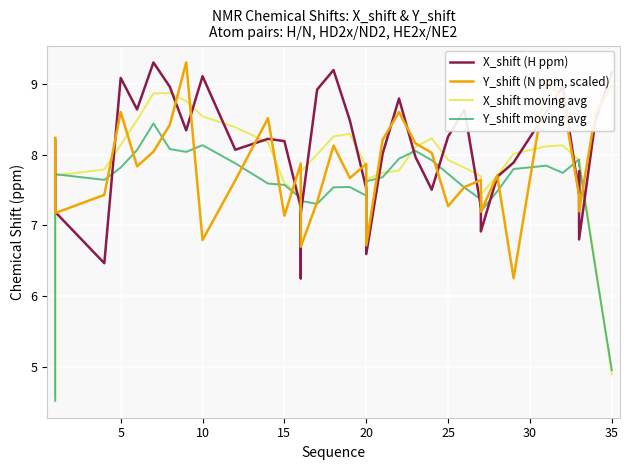

True or false: Y_shift moving avg has more than 0 points higher than both neighbors.

True